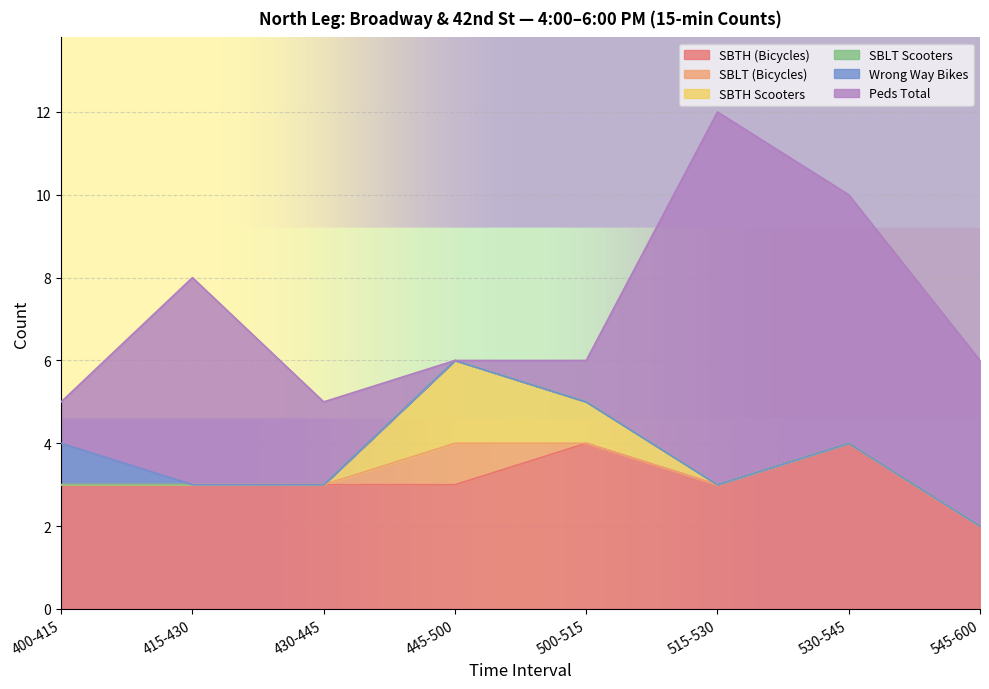

Reading left to right, list all the values displayed in this chart.

SBTH (Bicycles): 3	3	3	3	4	3	4	2
SBLT (Bicycles): 0	0	0	1	0	0	0	0
SBTH Scooters: 0	0	0	2	1	0	0	0
SBLT Scooters: 0	0	0	0	0	0	0	0
Wrong Way Bikes: 1	0	0	0	0	0	0	0
Peds Total: 1	5	2	0	1	9	6	4